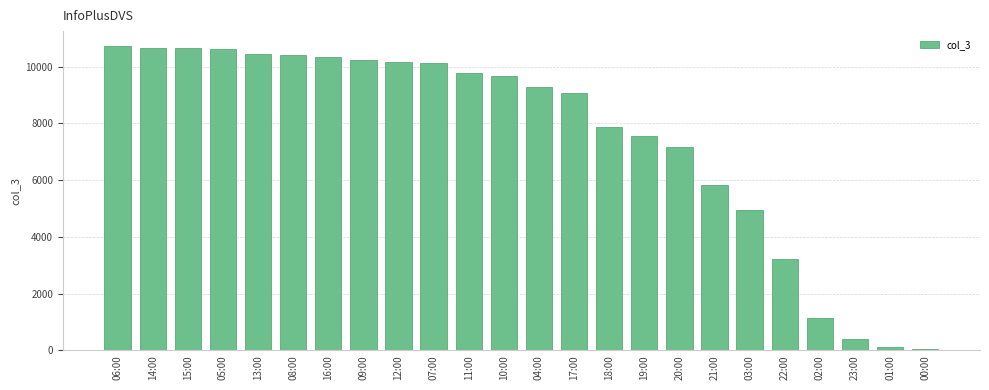

What is the label of the 5th bar from the right?

22:00